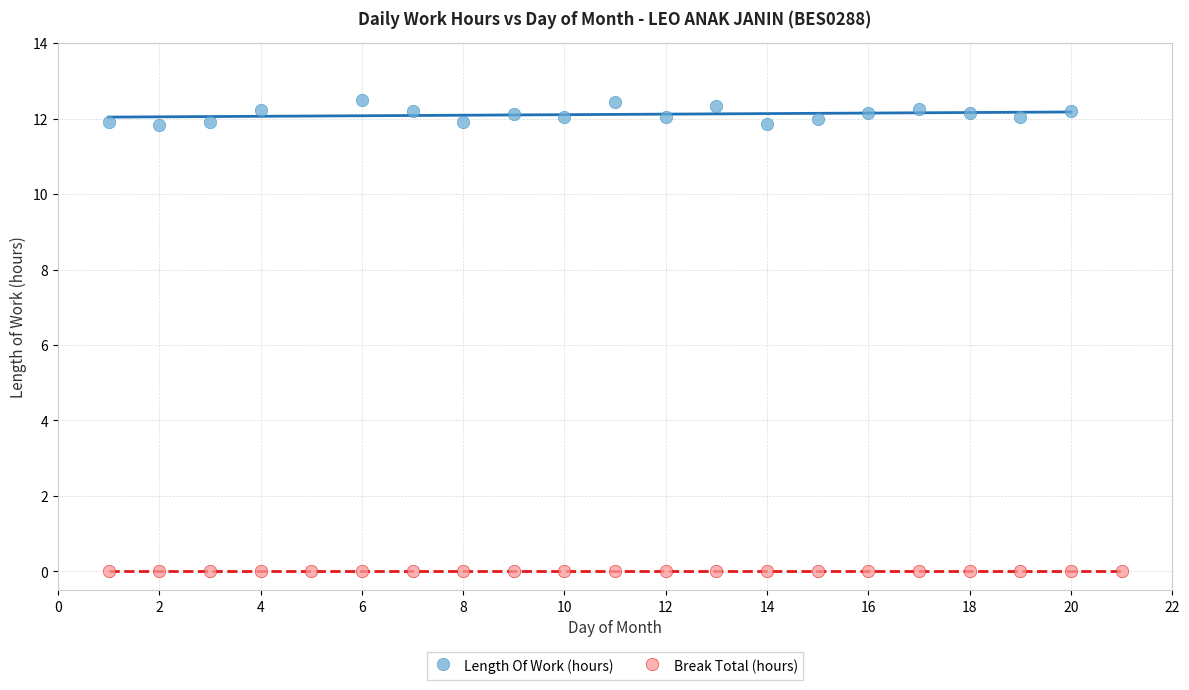

Which series reaches the maximum Y coordinate?

Length Of Work (hours)